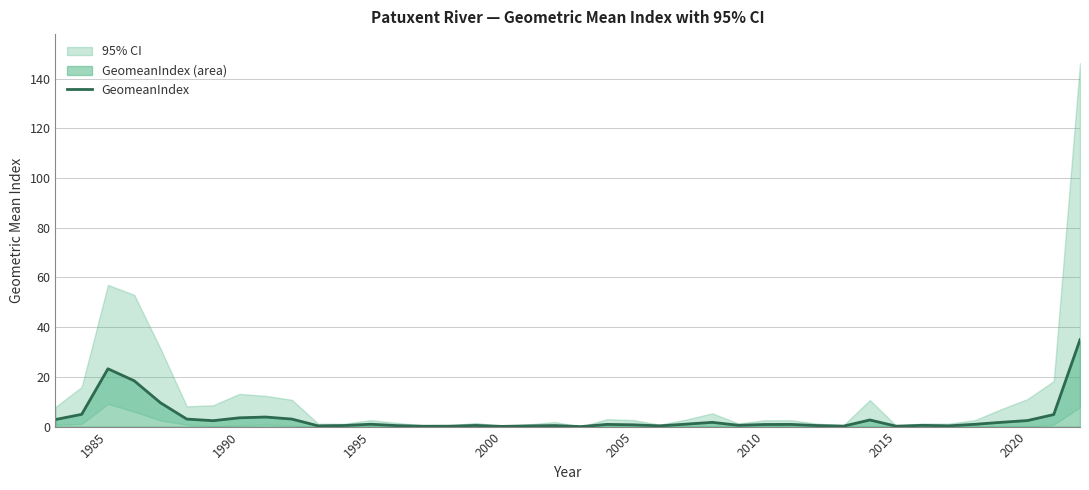

What is the highest value of the GeomeanIndex series?

34.9